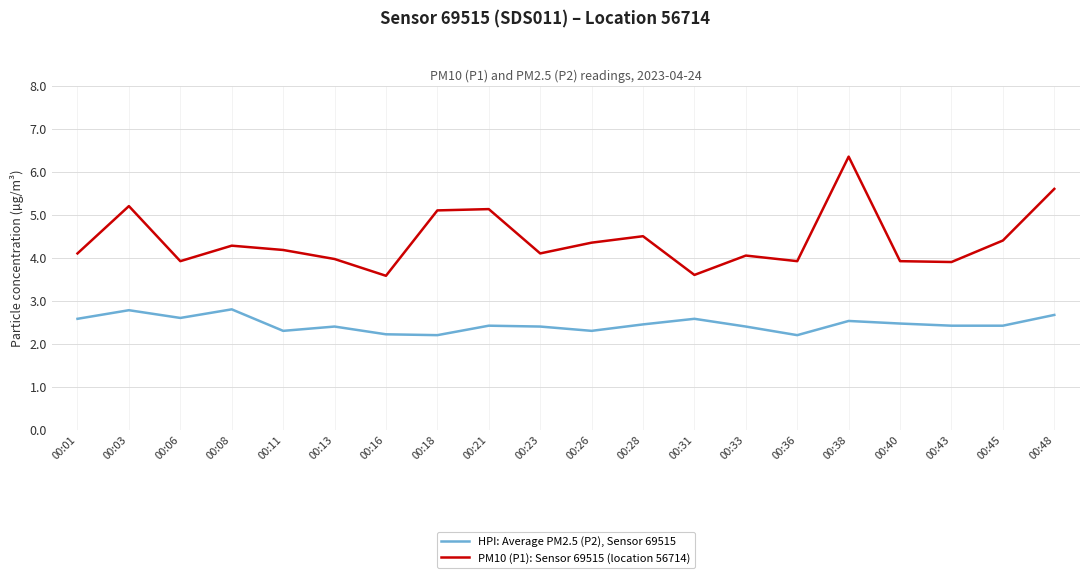

The value of HPI: Average PM2.5 (P2), Sensor 69515 at 00:40 is 3.9. True or false?

False